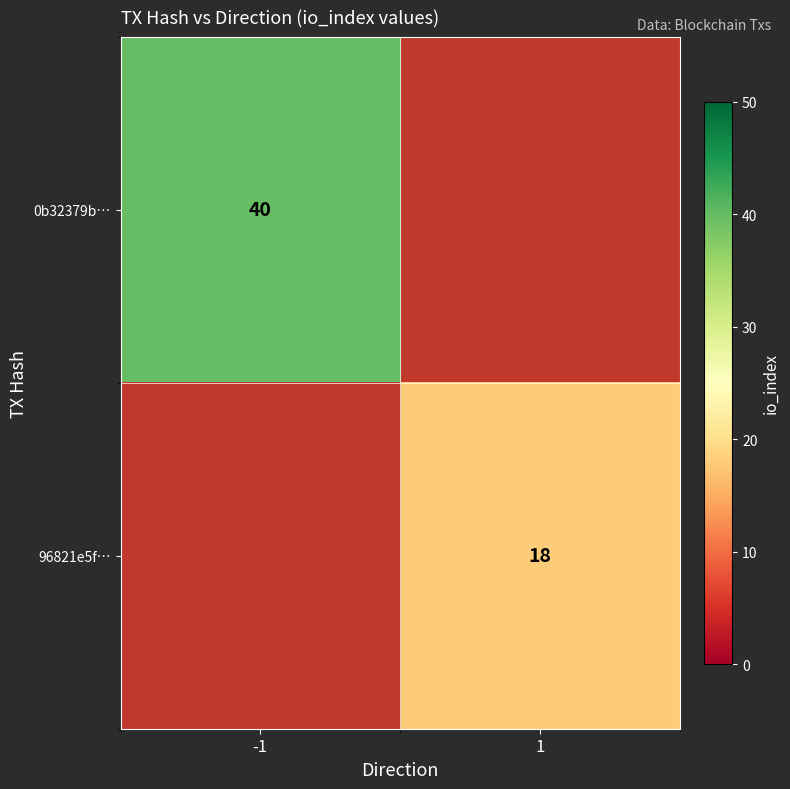

The value of 0b32379b… at -1 is 40. True or false?

True